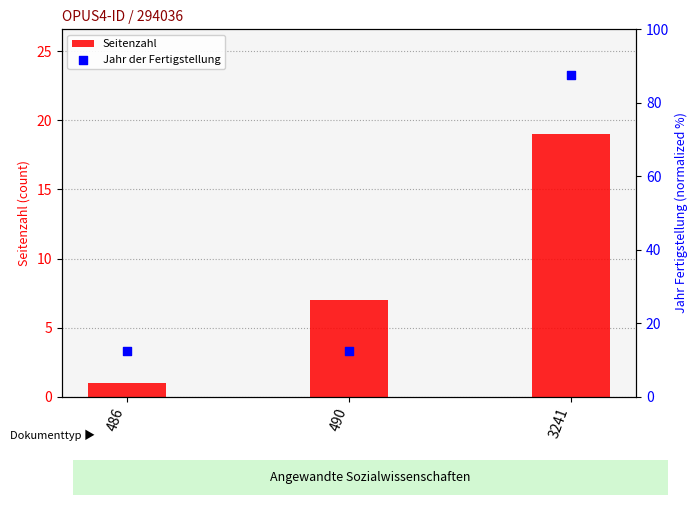

Which series has the widest spread of Y values?

Jahr der Fertigstellung